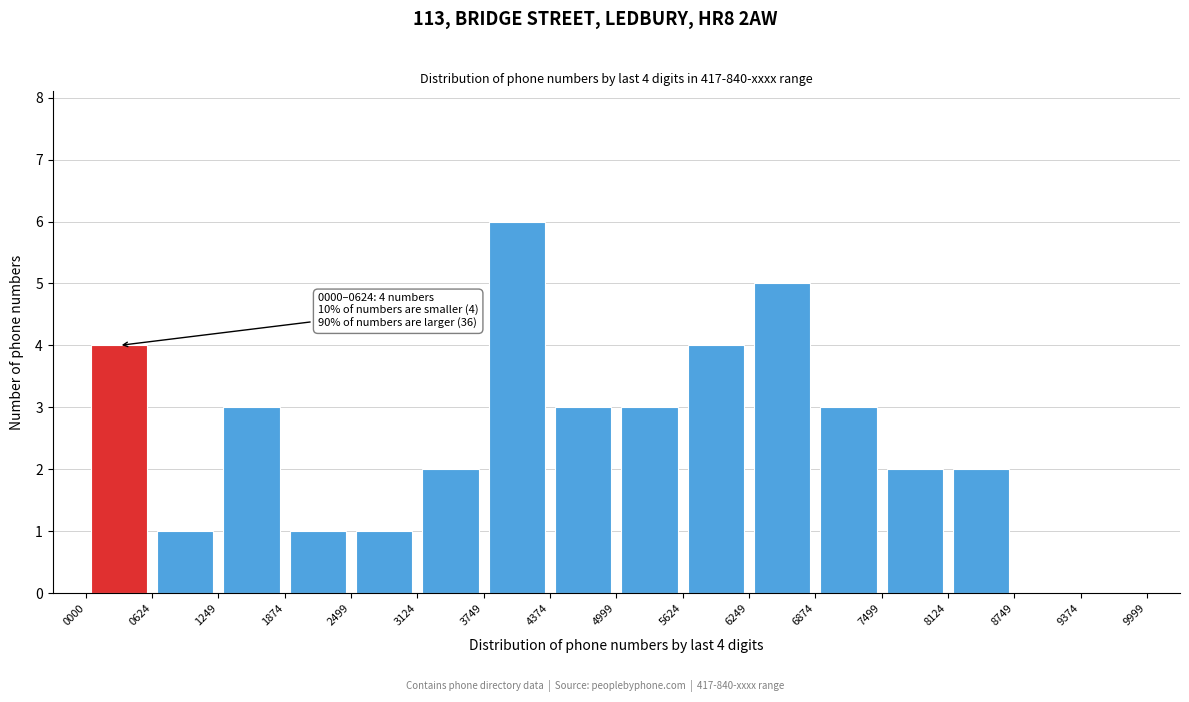

Over which range of the x-axis is the bar tallest?

3749 to 4374